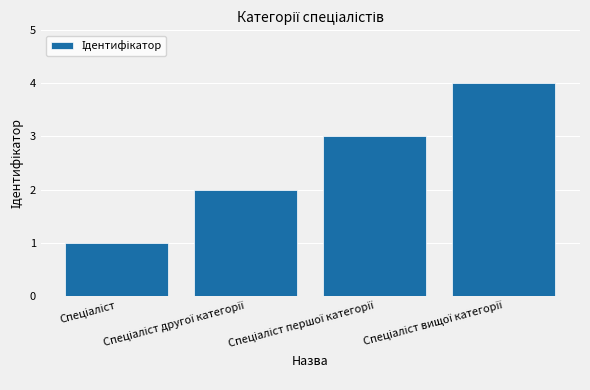

How many values are between 2 and 4?

3